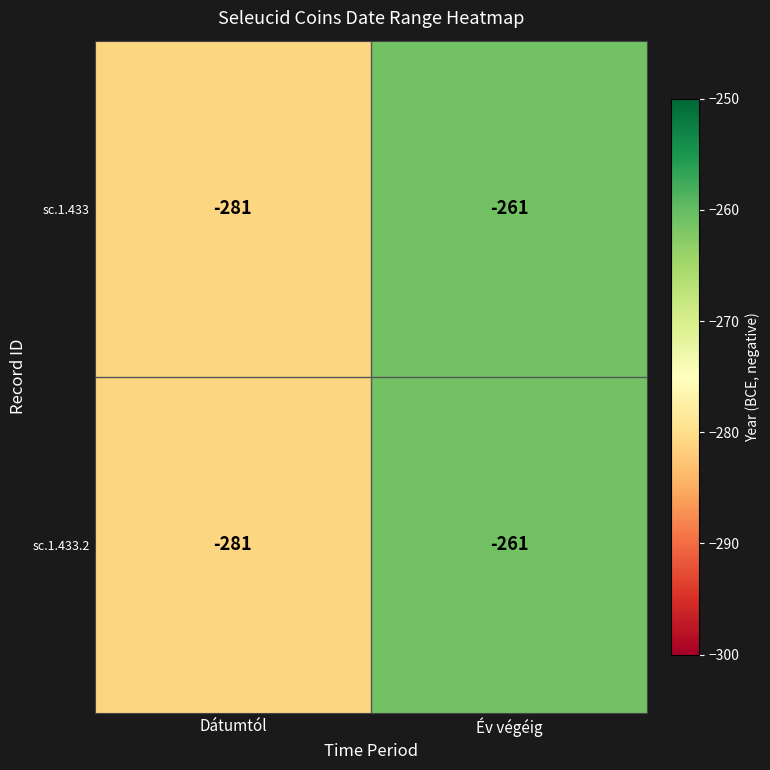

Where is sc.1.433 nearest to the value -271?

Dátumtól